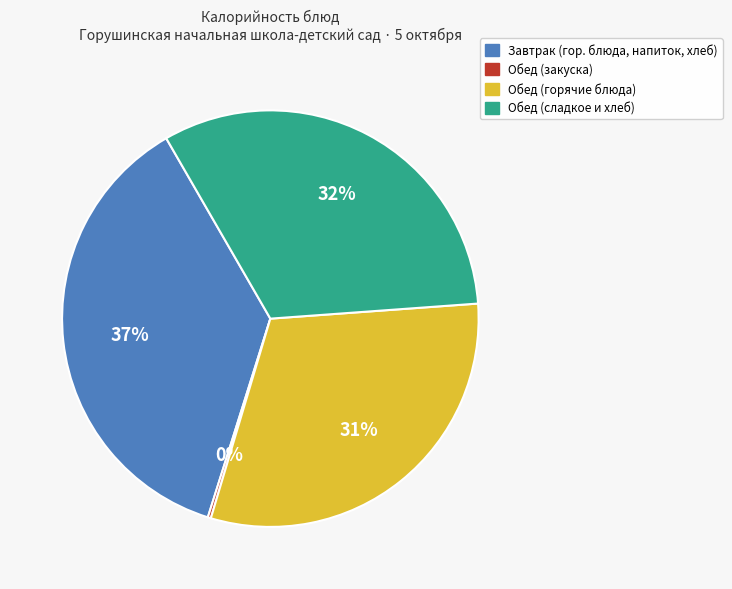

To the nearest percent, what is the difference between the largest and smallest slice percentages?

37%